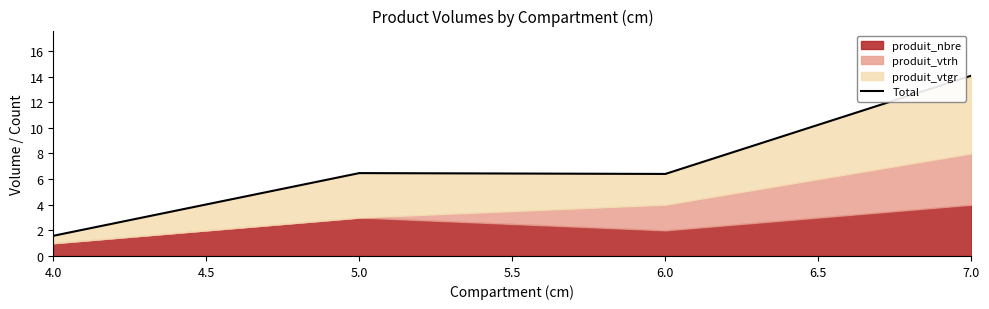

Reading left to right, transcribe all the data shown in this chart.

1.6	6.5	6.4	14.1